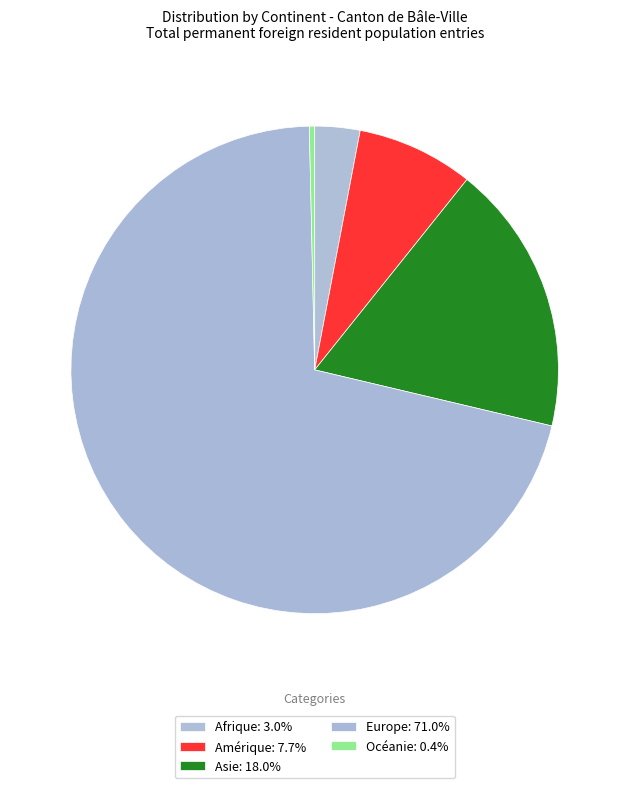

Rank the categories by value from highest to lowest.

Europe, Asie, Amérique, Afrique, Océanie